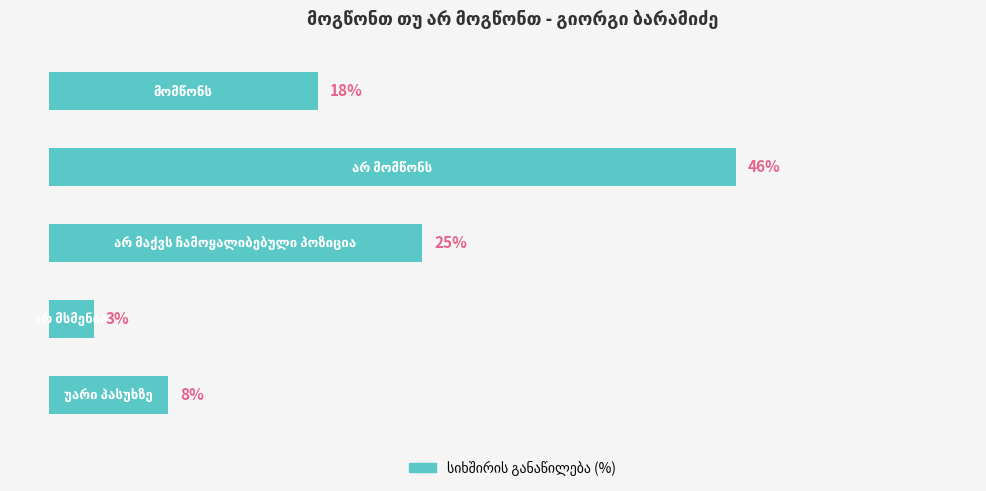

What is the maximum value shown in the chart?

46